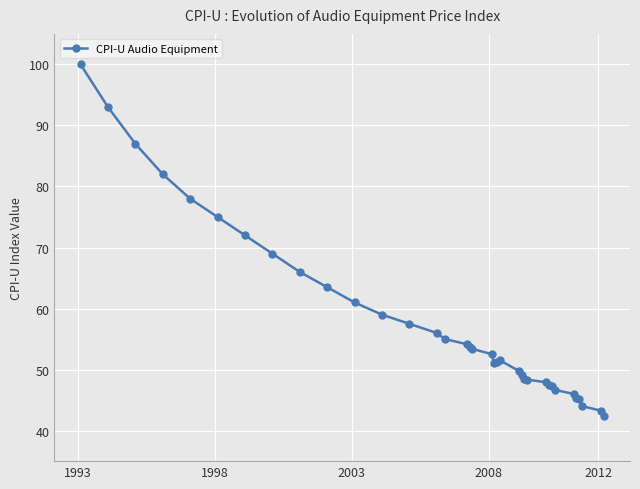

What is the value of the 8th point from the left?

69.0